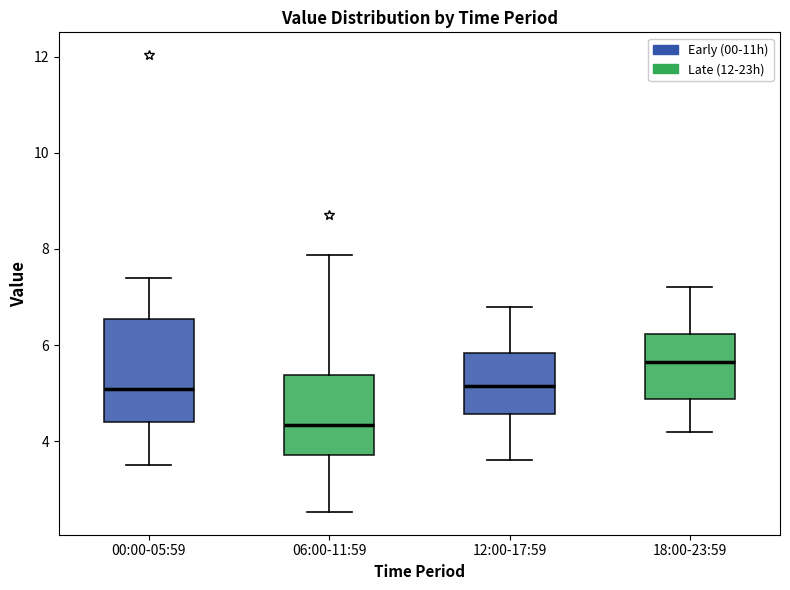

Reading left to right, transcribe this box plot: for each box, give where its median line is, the range the box spans, and where its two whiskers end, as read against the y-axis. The values are not printed on the chart, so give them approximately, as read against the axis.

00:00-05:59: median 5.0, box 4.4 to 6.6, whiskers 3.6 to 7.4
06:00-11:59: median 4.4, box 3.8 to 5.4, whiskers 2.6 to 7.8
12:00-17:59: median 5.2, box 4.6 to 5.8, whiskers 3.6 to 6.8
18:00-23:59: median 5.6, box 4.8 to 6.2, whiskers 4.2 to 7.2